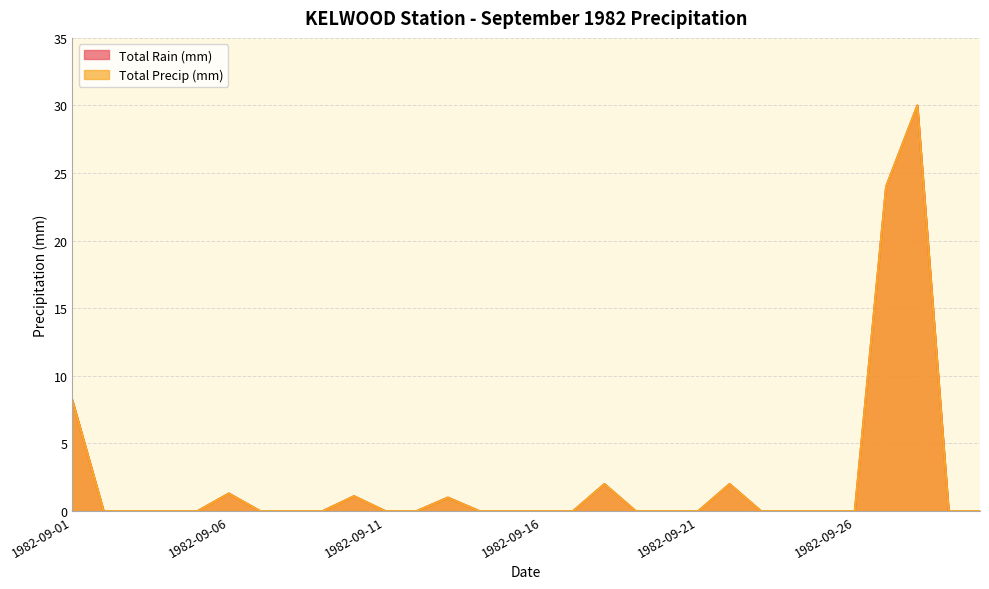

True or false: Total Precip (mm) and Total Rain (mm) cross at least once.

False